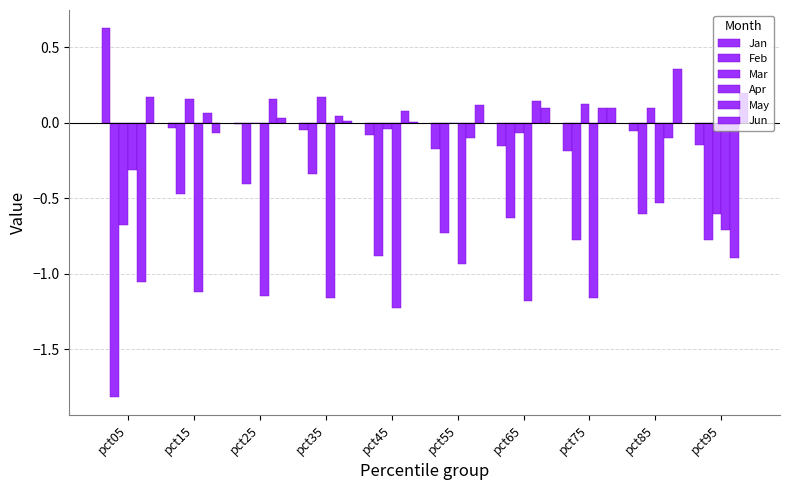

Are the bars horizontal?

No